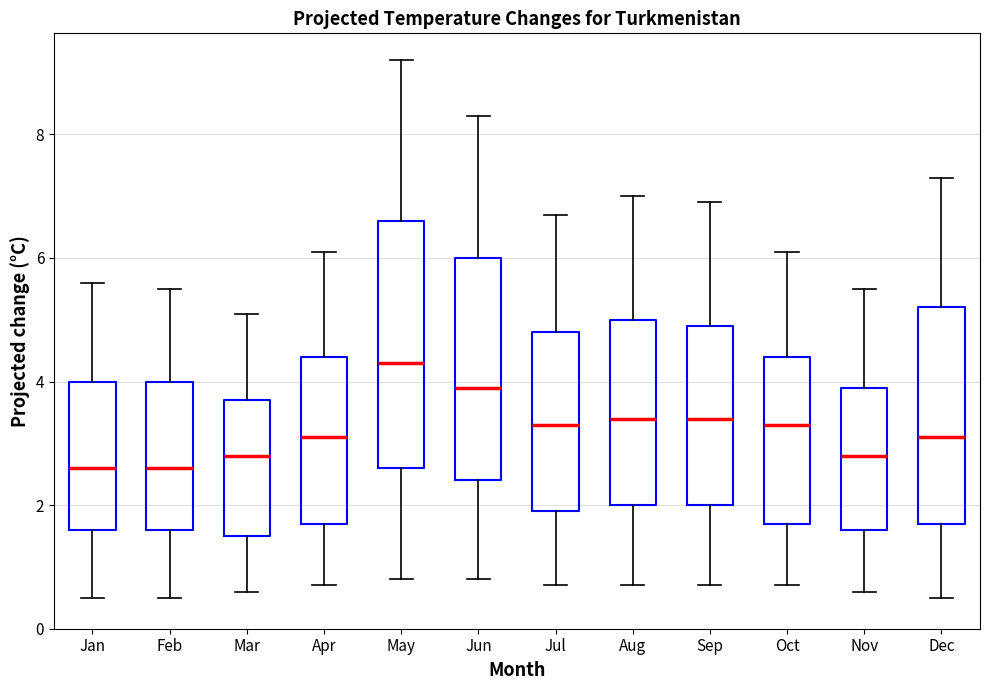

Where is the lower edge of the box for Nov on the y-axis? The values are not printed on the chart, so give them approximately, as read against the axis.

1.6